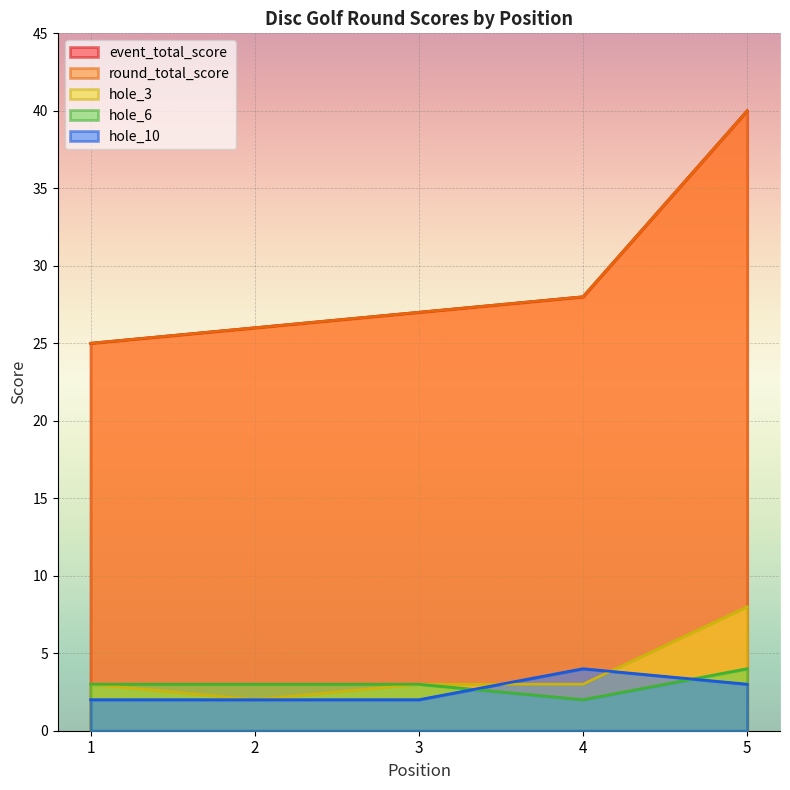

What are all the series names shown in the legend?

event_total_score, round_total_score, hole_3, hole_6, hole_10